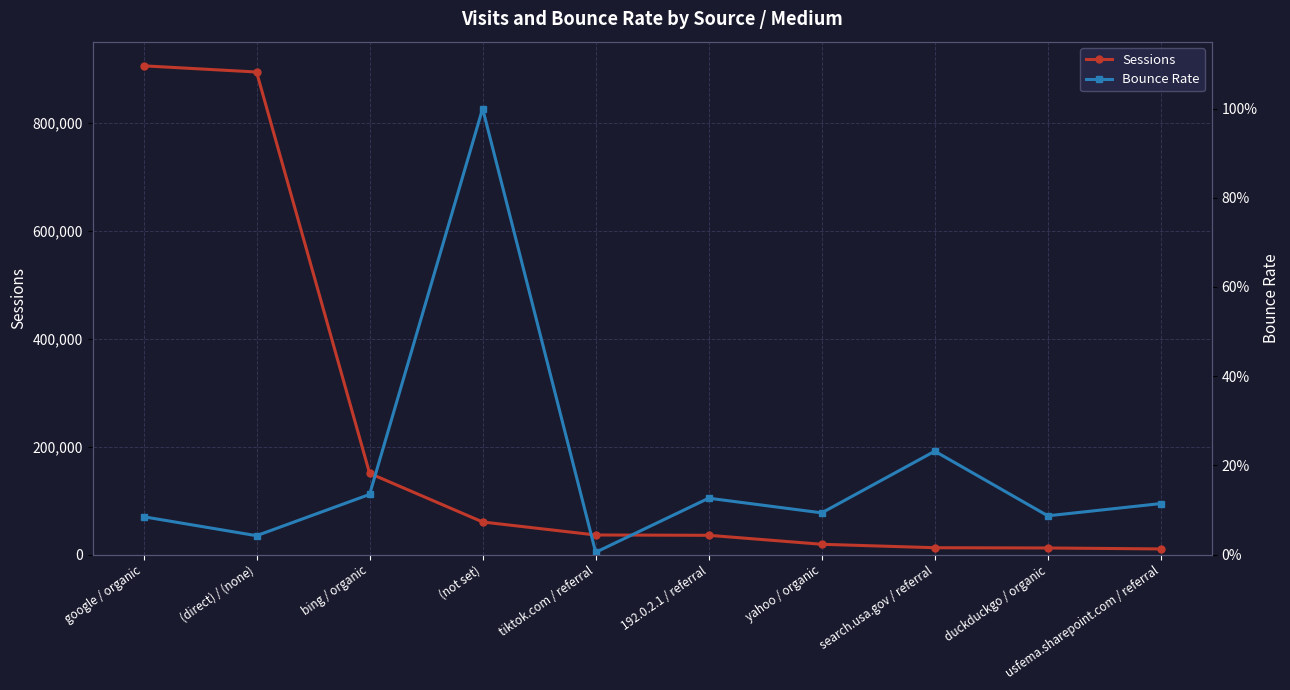

Reading left to right, list all the values displayed in this chart.

Sessions: google / organic=906321.0	(direct) / (none)=894842.0	bing / organic=150569.0	(not set)=60349.0	tiktok.com / referral=36209.0	192.0.2.1 / referral=35645.0	yahoo / organic=19003.0	search.usa.gov / referral=12600.0	duckduckgo / organic=12132.0	usfema.sharepoint.com / referral=10361.0
Bounce Rate: google / organic=0.1	(direct) / (none)=0.0	bing / organic=0.1	(not set)=1.0	tiktok.com / referral=0.0	192.0.2.1 / referral=0.1	yahoo / organic=0.1	search.usa.gov / referral=0.2	duckduckgo / organic=0.1	usfema.sharepoint.com / referral=0.1